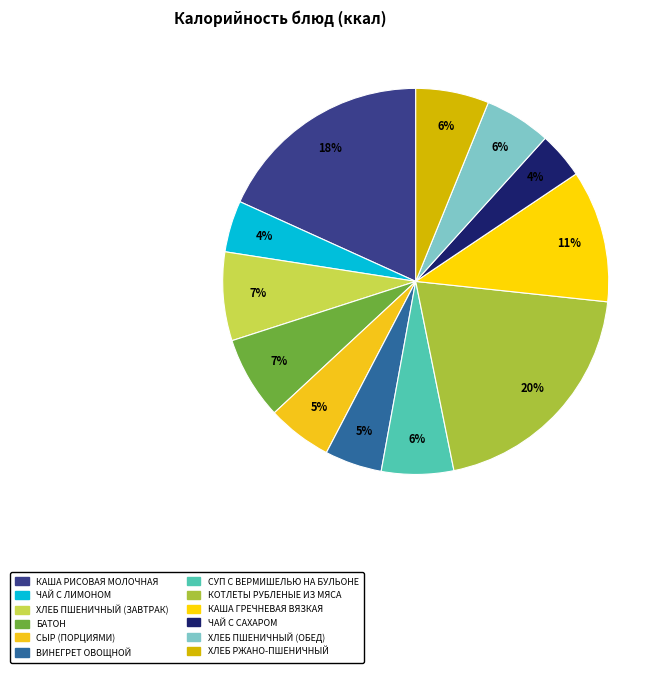

How many slices are in this pie chart?

12